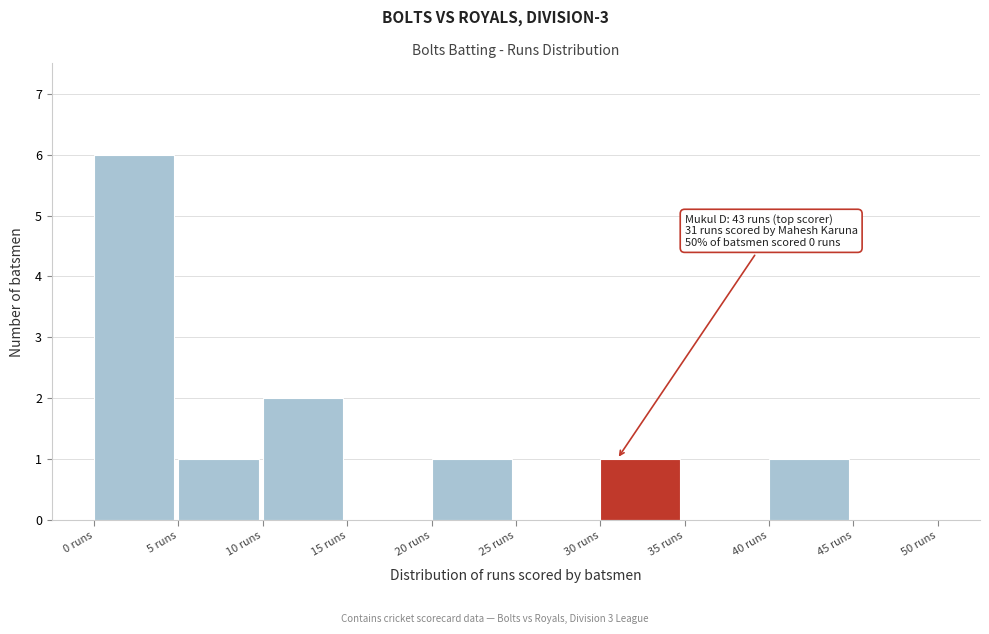

Which range on the x-axis has the tallest bar?

0 to 5